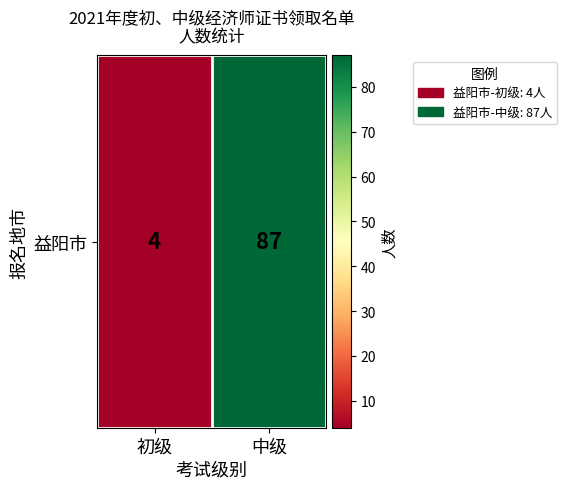

What is the change in value from 初级 to 中级?

+83